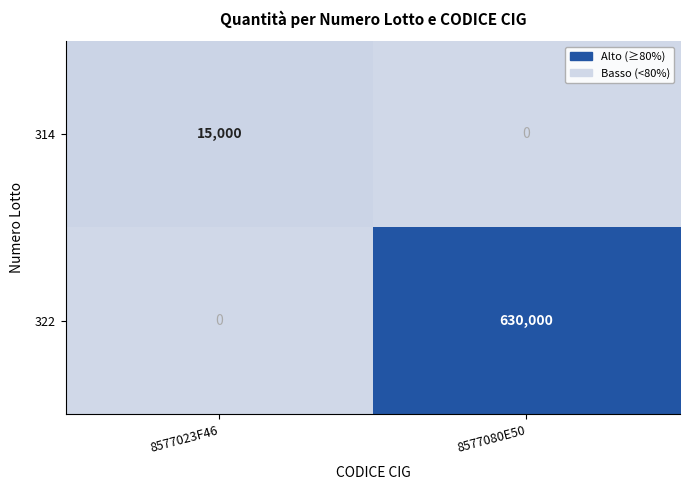

How many series are shown in this chart?

2